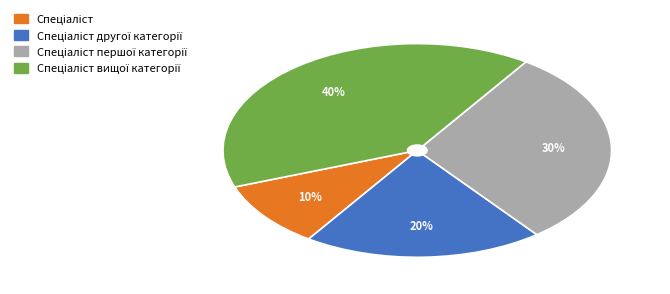

To the nearest percent, what is the average slice percentage?

25%